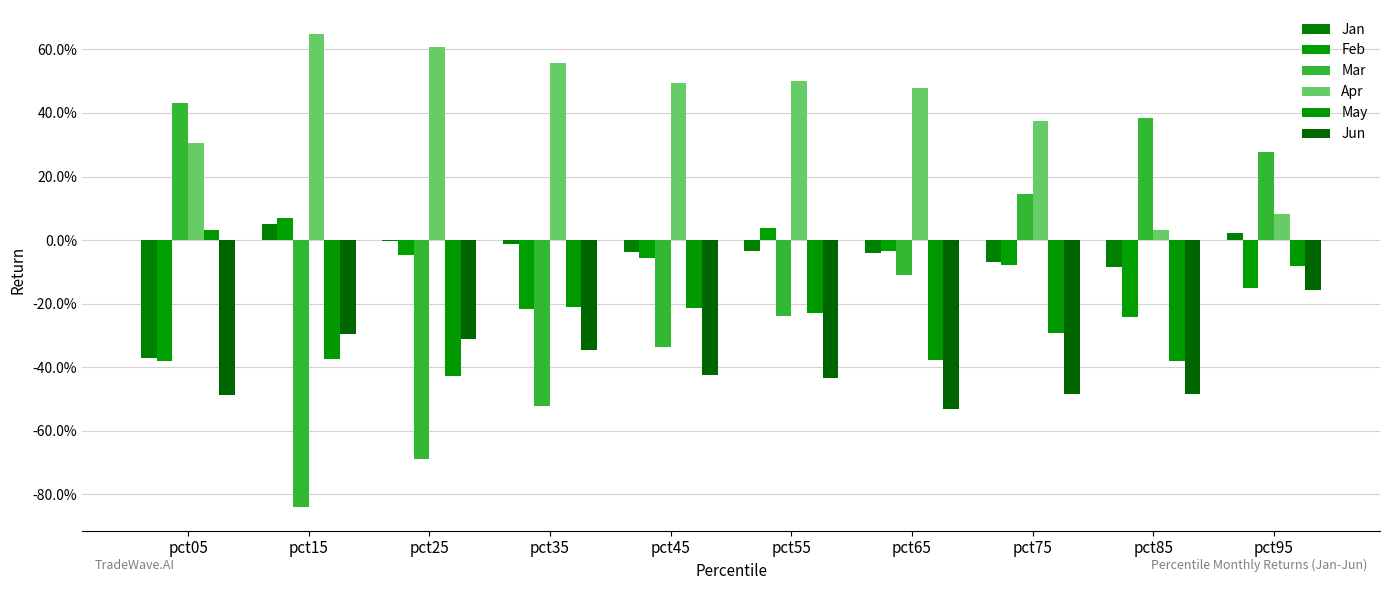

The value of Feb at pct05 is -0.6. True or false?

False